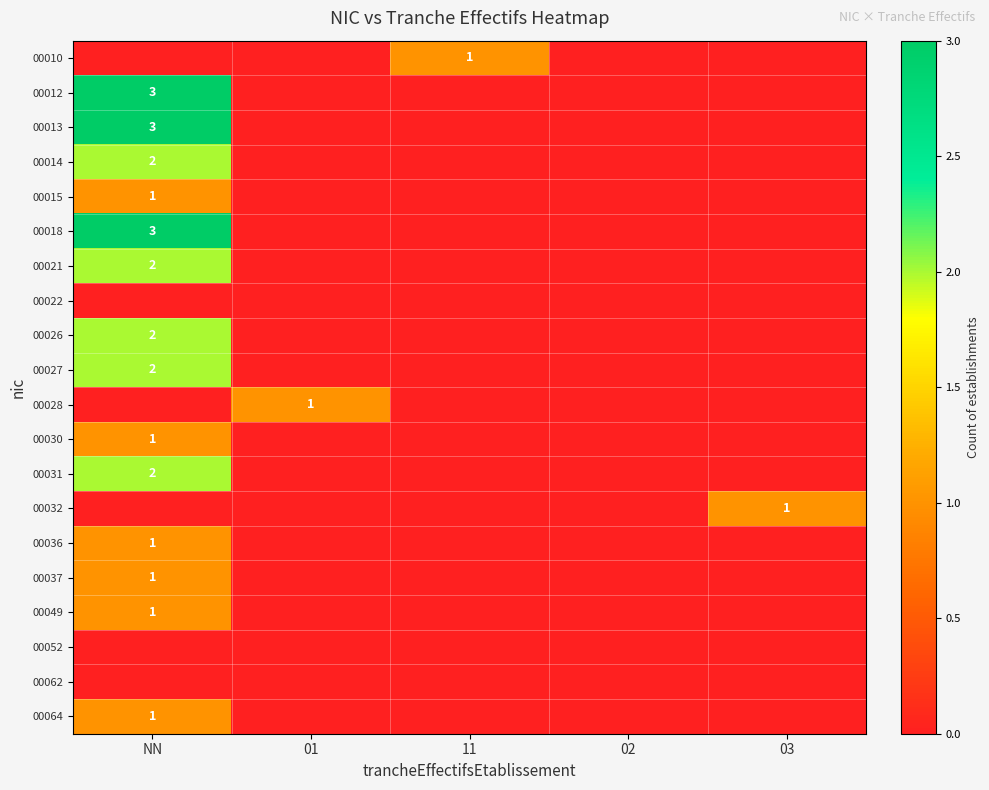

The 00021 series shows 2 at NN. True or false?

True